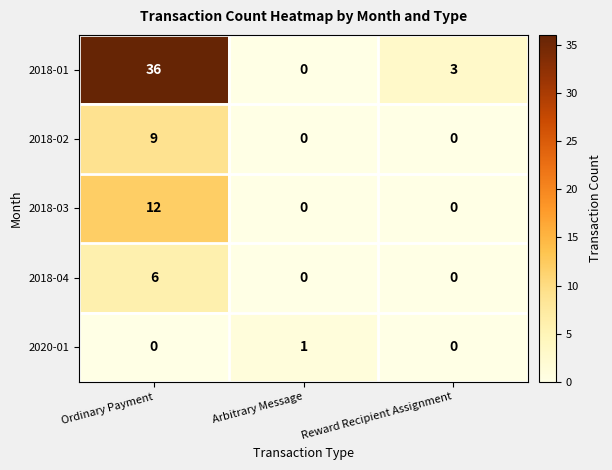

Reading right to left, transcribe all the data shown in this chart.

2018-01: 3	0	36
2018-02: 0	0	9
2018-03: 0	0	12
2018-04: 0	0	6
2020-01: 0	1	0